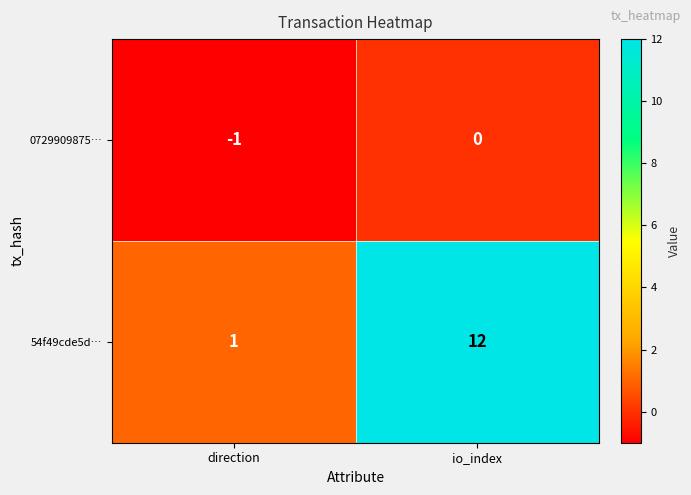

Reading left to right, what are all the values shown in this chart?

0729909875…: direction=-1	io_index=0
54f49cde5d…: direction=1	io_index=12